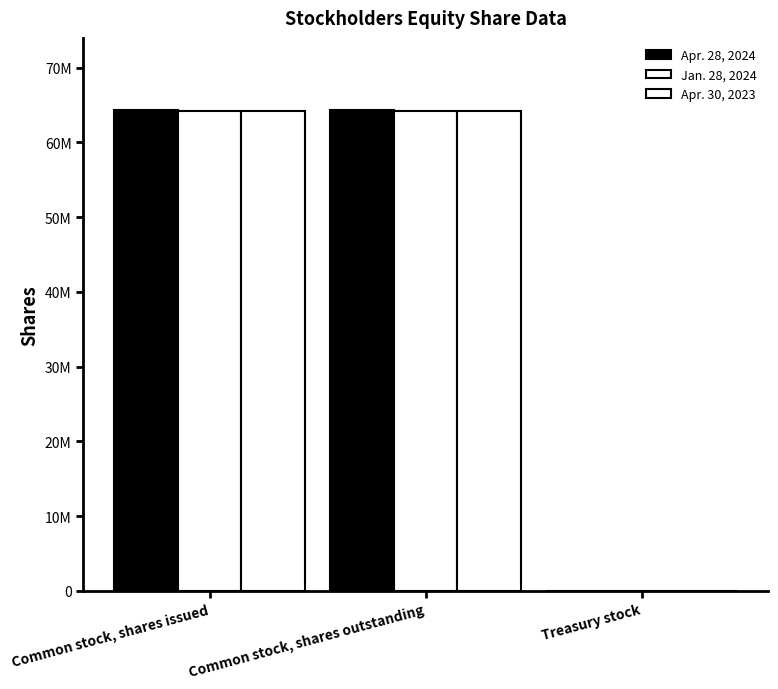

Is it true that Jan. 28, 2024 equals 64151000 at Common stock, shares outstanding?

True